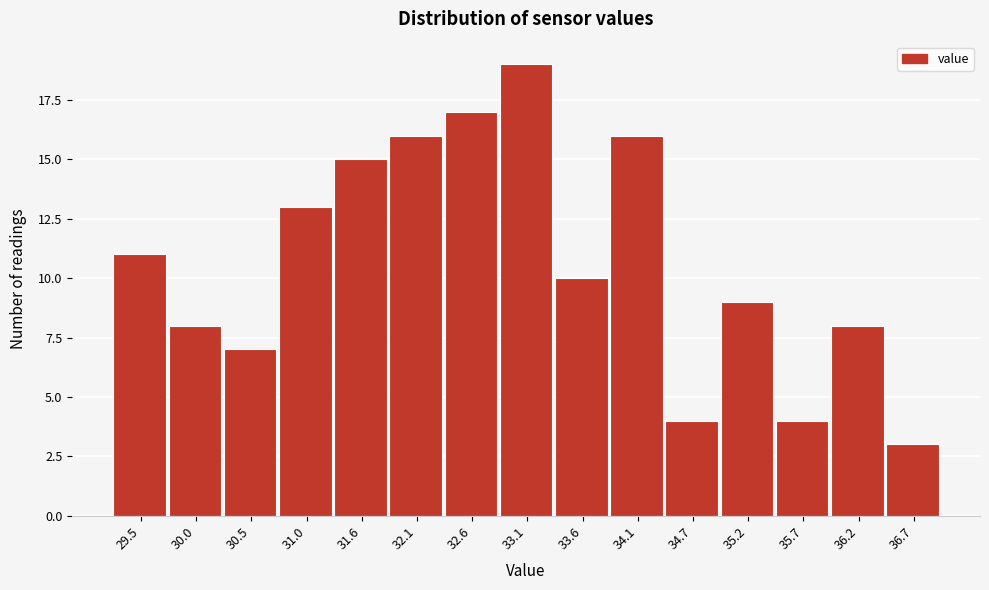

Reading left to right, transcribe all the data shown in this chart.

29.5=11	30.0=8	30.5=7	31.0=13	31.6=15	32.1=16	32.6=17	33.1=19	33.6=10	34.1=16	34.7=4	35.2=9	35.7=4	36.2=8	36.7=3